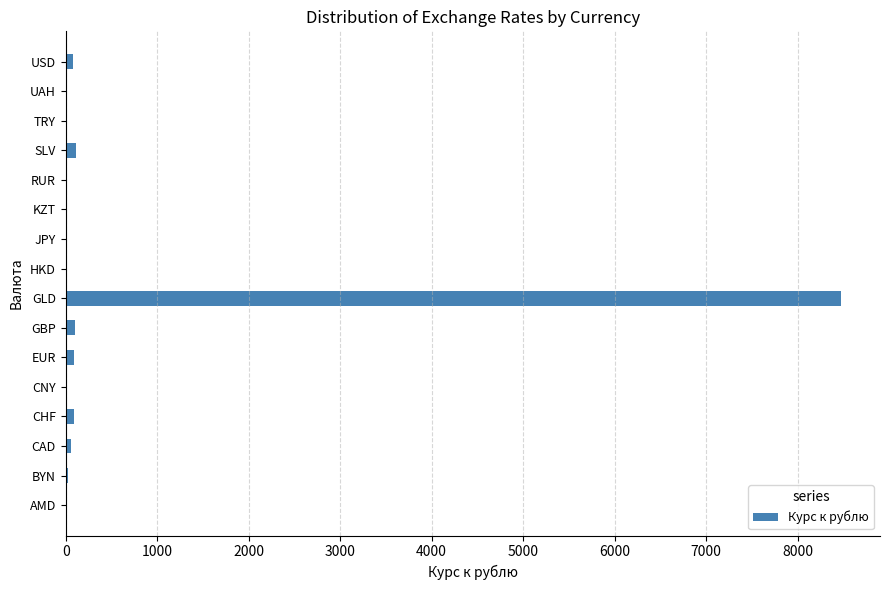

Count the number of values greater than 26.

8